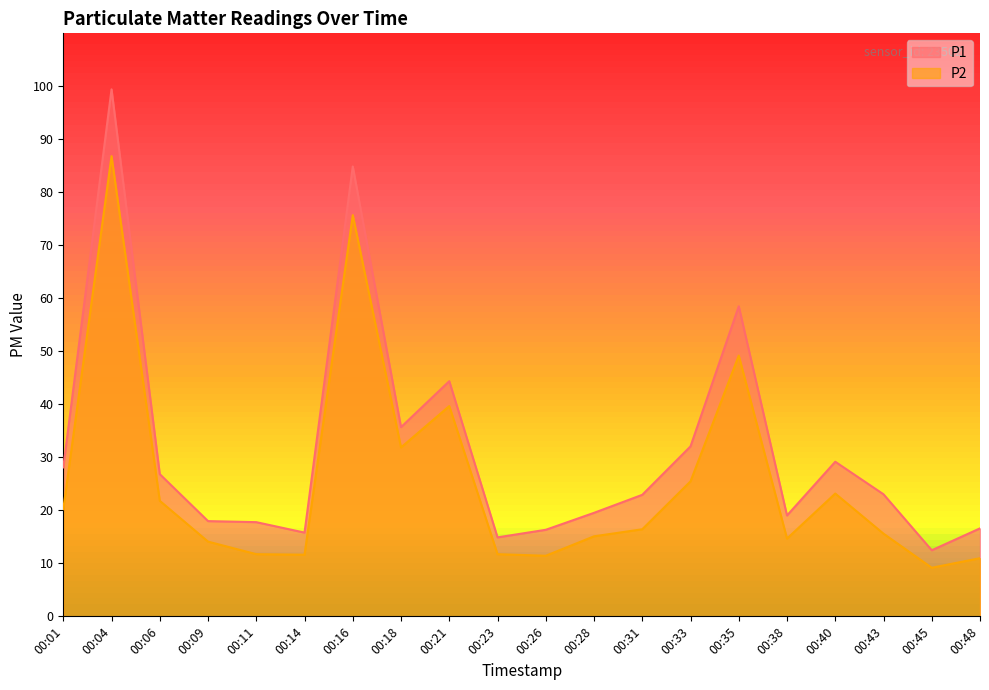

The P2 series shows 21.8 at 00:06. True or false?

True